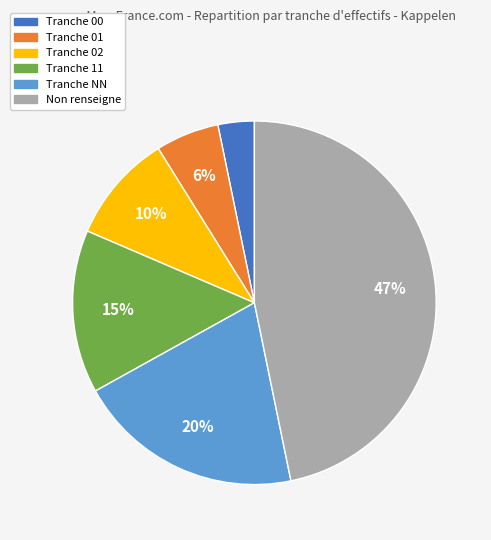

Is the sum of Non renseigne and Tranche 01 greater than half?

Yes